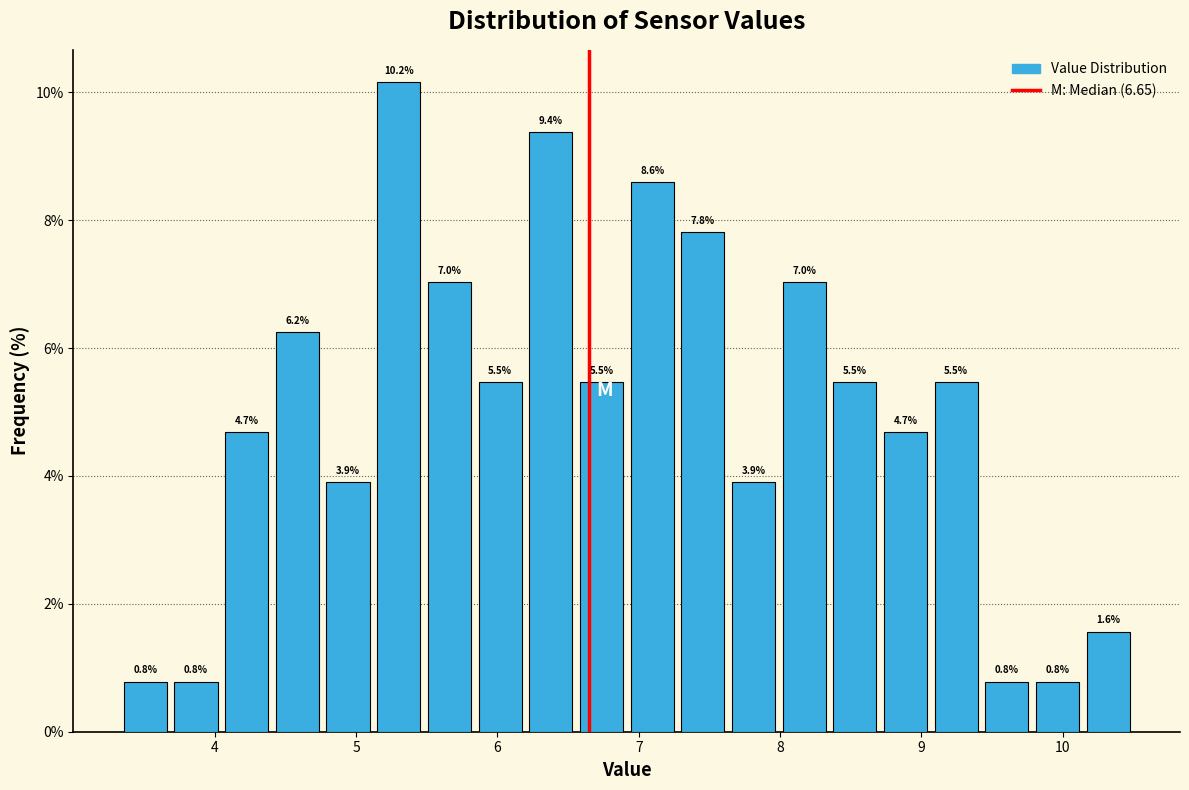

Around what value on the x-axis is the tallest bar? Give the approximate position of its centre, as read against the axis.

5.3